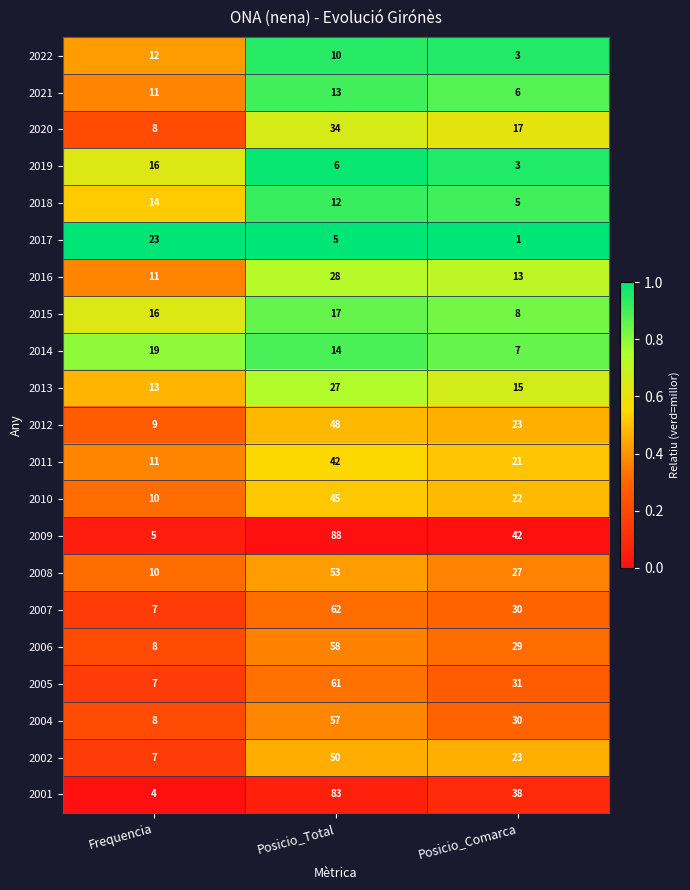

Which series has the largest range (max minus min)?

2009